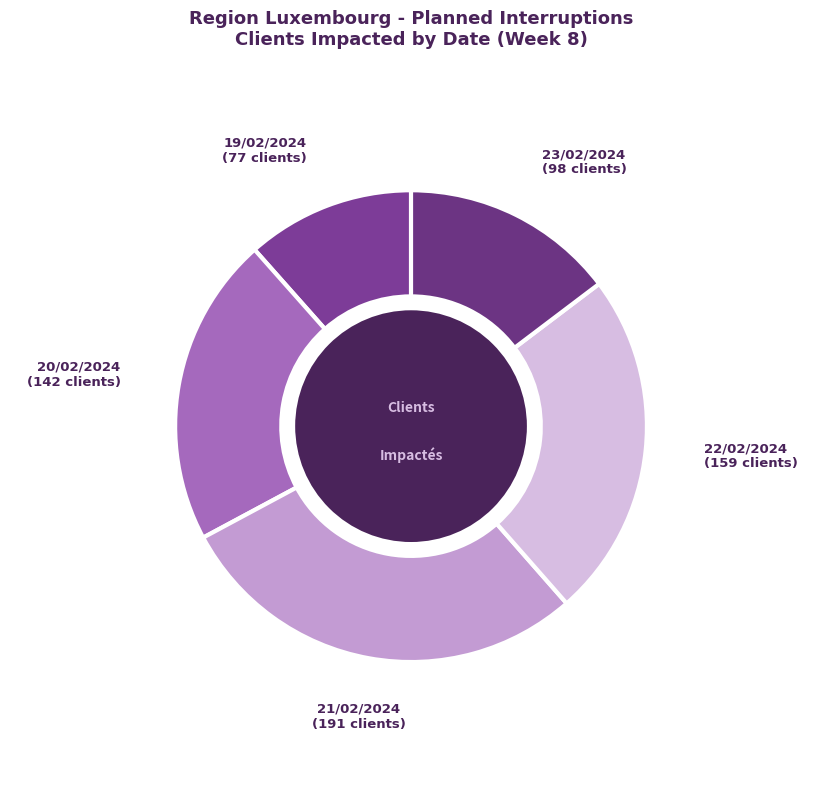

Rank the categories by value from highest to lowest.

21/02/2024, 22/02/2024, 20/02/2024, 23/02/2024, 19/02/2024